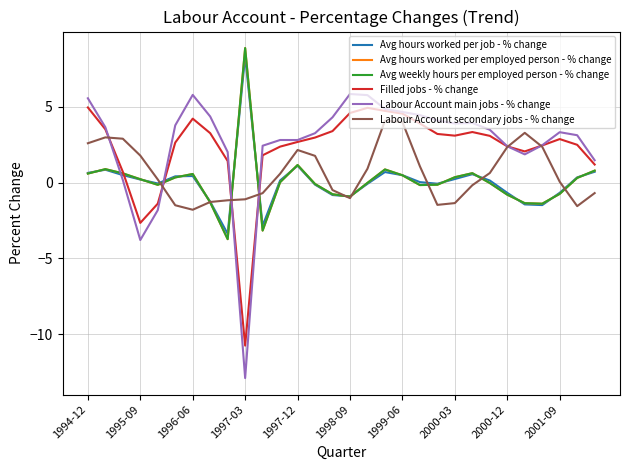

What is the average value of the Avg hours worked per job - % change series?

0.1